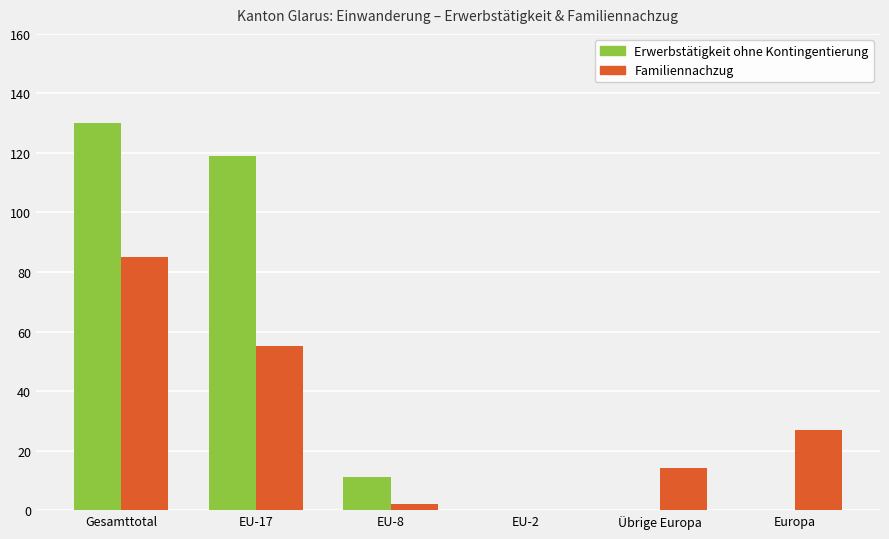

Are the bars grouped side by side (vs. stacked)?

Yes